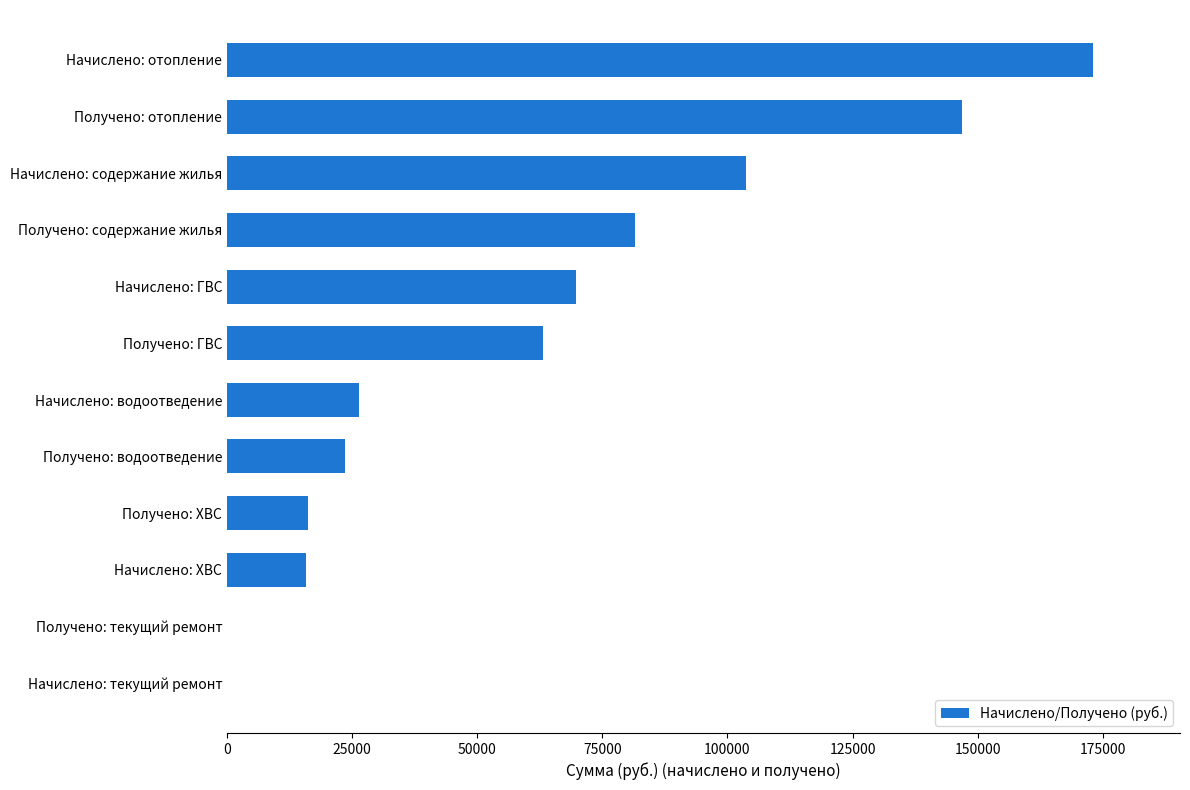

At which label is the value closest to 86559?

Получено: содержание жилья